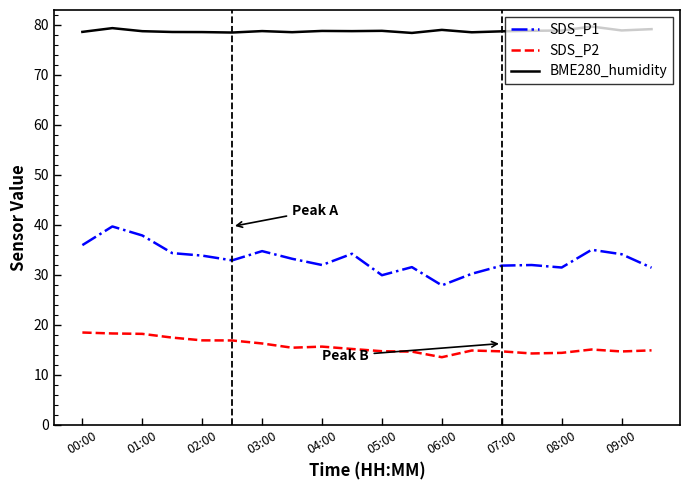

Which series has the largest total across all categories?

BME280_humidity